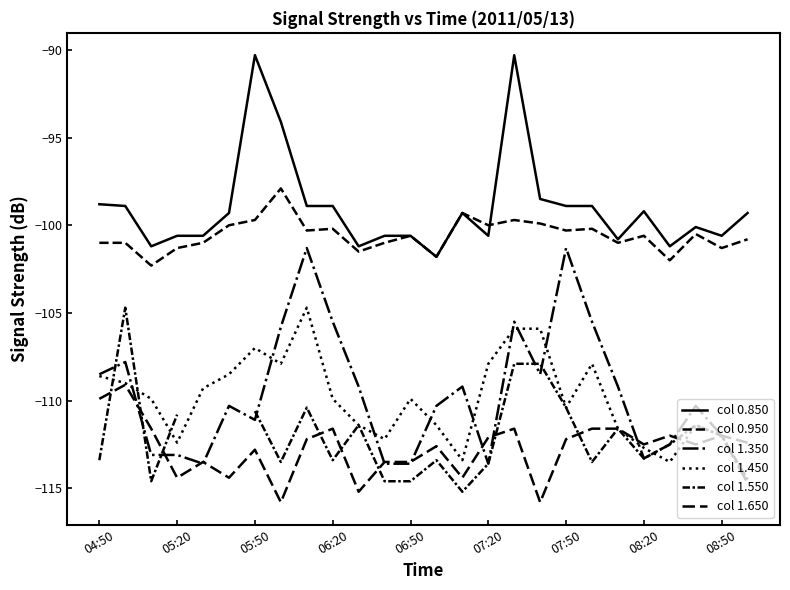

What is the sum of the col 1.650 values at 07:20 and 07:50?

-224.3